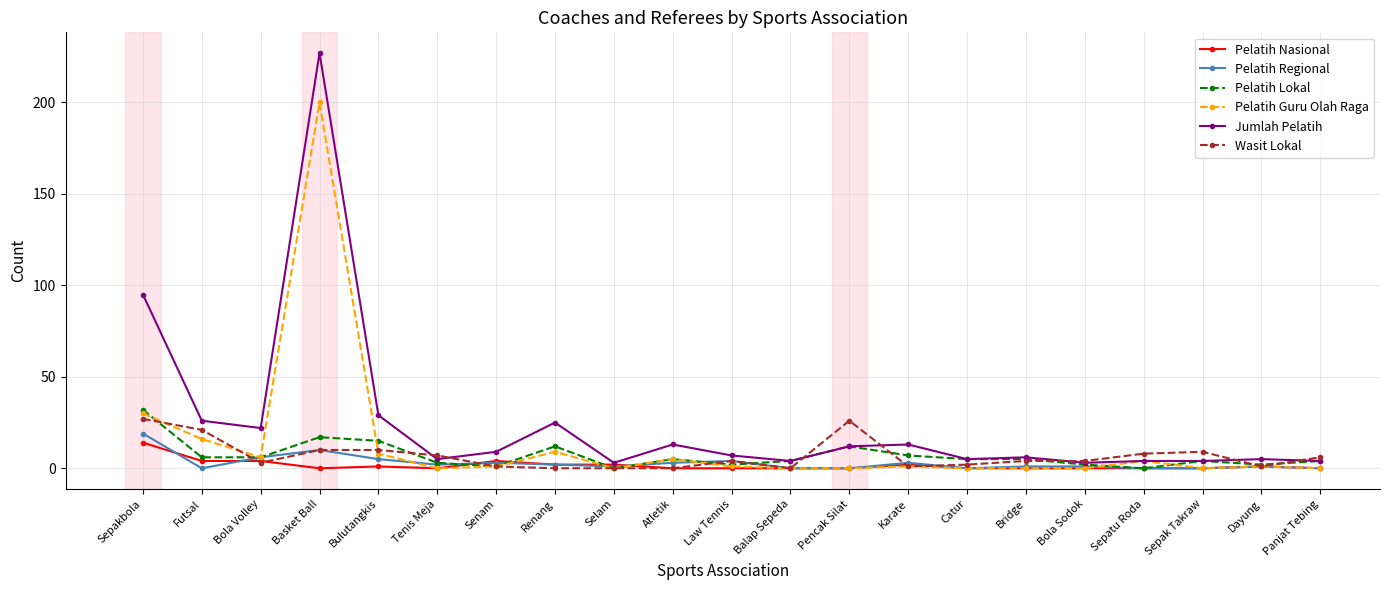

What is the difference between the maximum and second lowest values in the Jumlah Pelatih series?

224